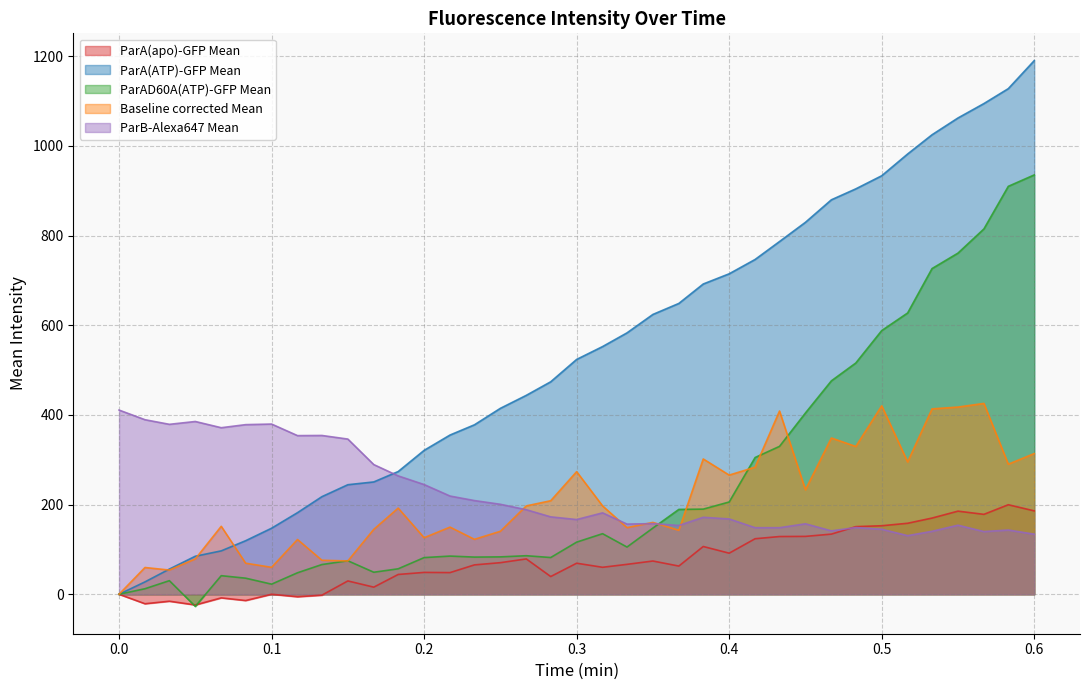

At which category is the sum across all series the highest?

0.6